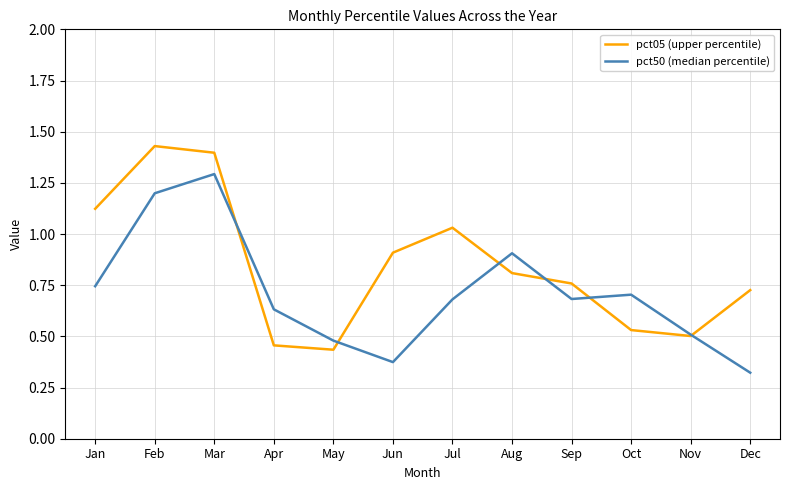

True or false: pct05 (upper percentile) has a value of 0.8 at Aug.

True